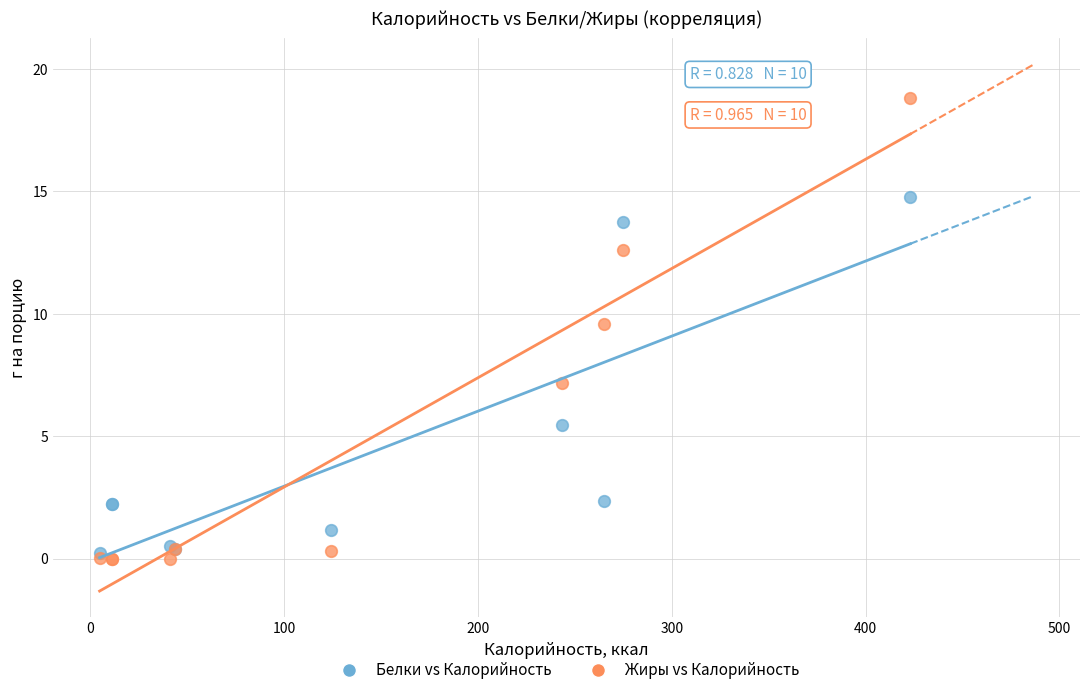

In the Жиры vs Калорийность series, what Y value is closest to 9?

9.6